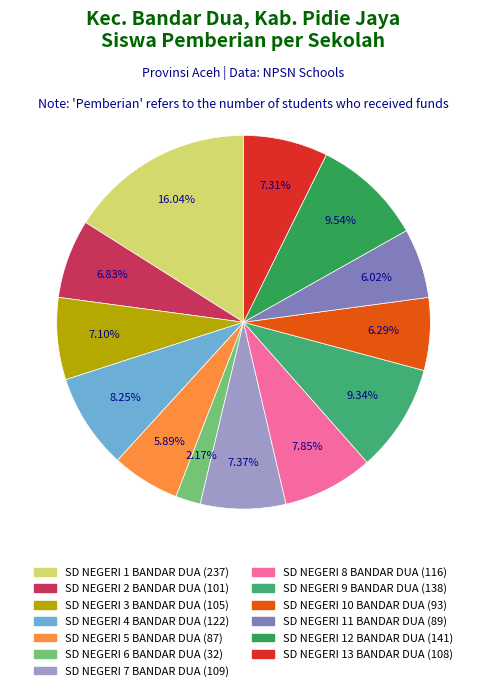

Is there any slice that represents more than half of the pie?

No